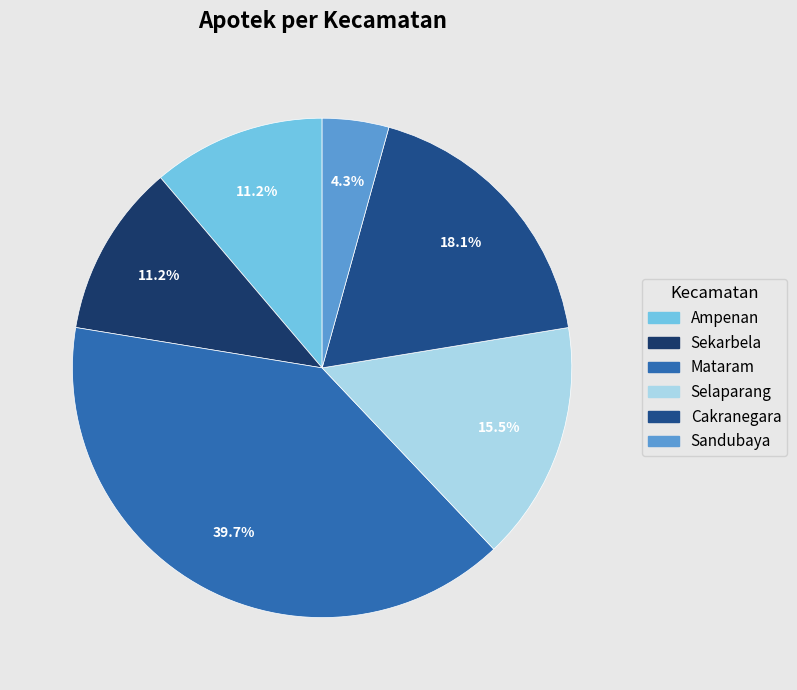

True or false: Mataram accounts for 40% of the total.

True